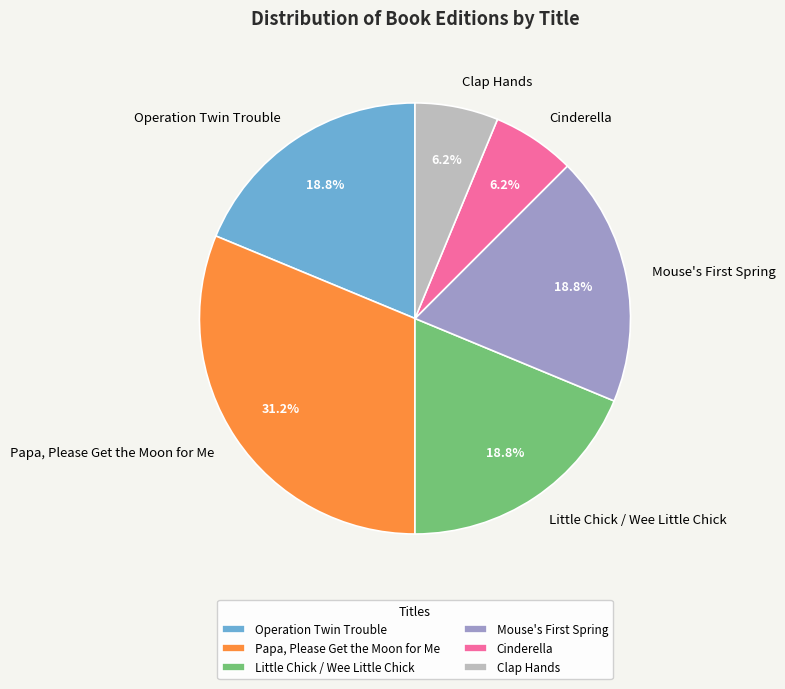

Approximately how many times larger is the value at Clap Hands compared to Papa, Please Get the Moon for Me?

0.2